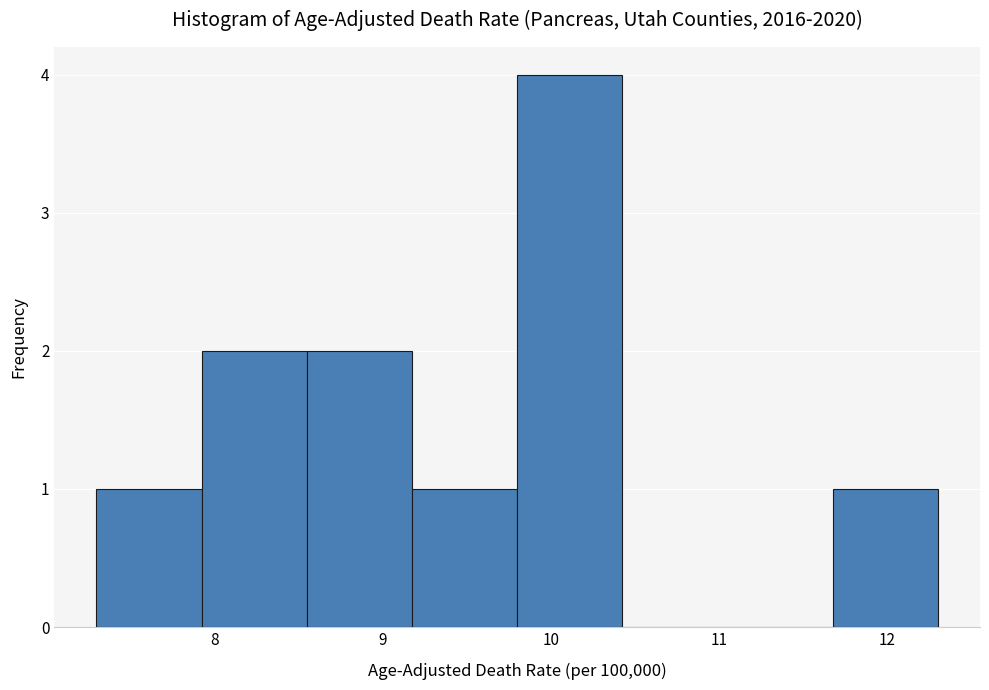

How tall is the bar that spans 7.3 to 7.9 on the x-axis? Neither the bar edges nor the heights are printed on the chart, so give them approximately, as read against the axes.

1